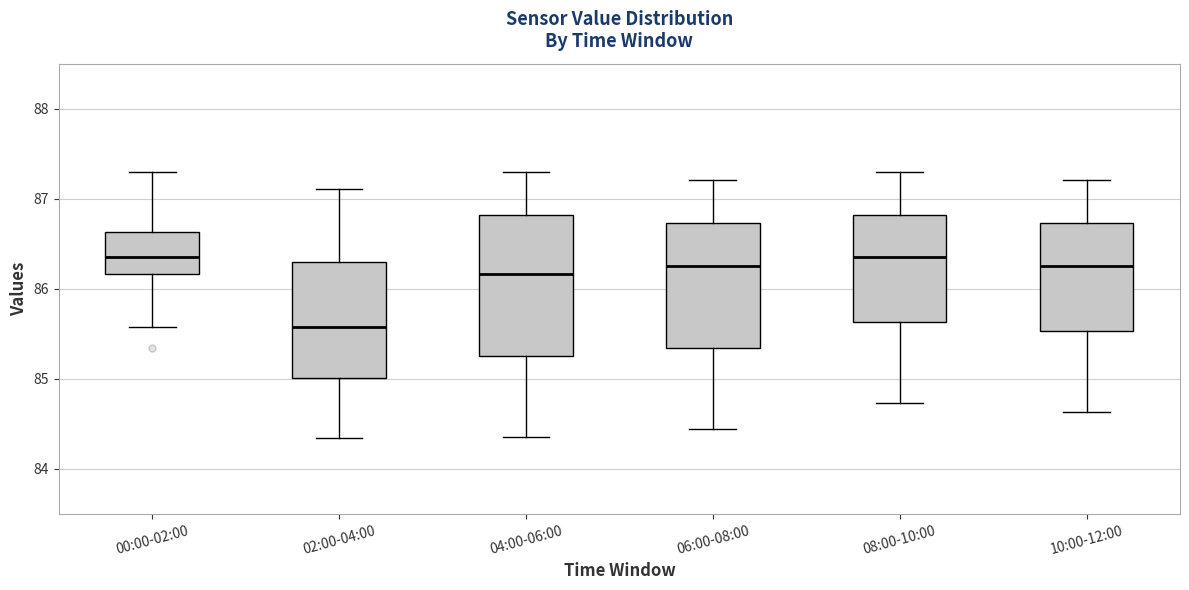

Reading left to right, transcribe this box plot: for each box, give where its median line is, the range the box spans, and where its two whiskers end, as read against the y-axis. The values are not printed on the chart, so give them approximately, as read against the axis.

00:00-02:00: median 86.4, box 86.2 to 86.6, whiskers 85.6 to 87.3
02:00-04:00: median 85.6, box 85.0 to 86.3, whiskers 84.3 to 87.1
04:00-06:00: median 86.2, box 85.3 to 86.8, whiskers 84.4 to 87.3
06:00-08:00: median 86.3, box 85.3 to 86.7, whiskers 84.4 to 87.2
08:00-10:00: median 86.4, box 85.6 to 86.8, whiskers 84.7 to 87.3
10:00-12:00: median 86.3, box 85.5 to 86.7, whiskers 84.6 to 87.2